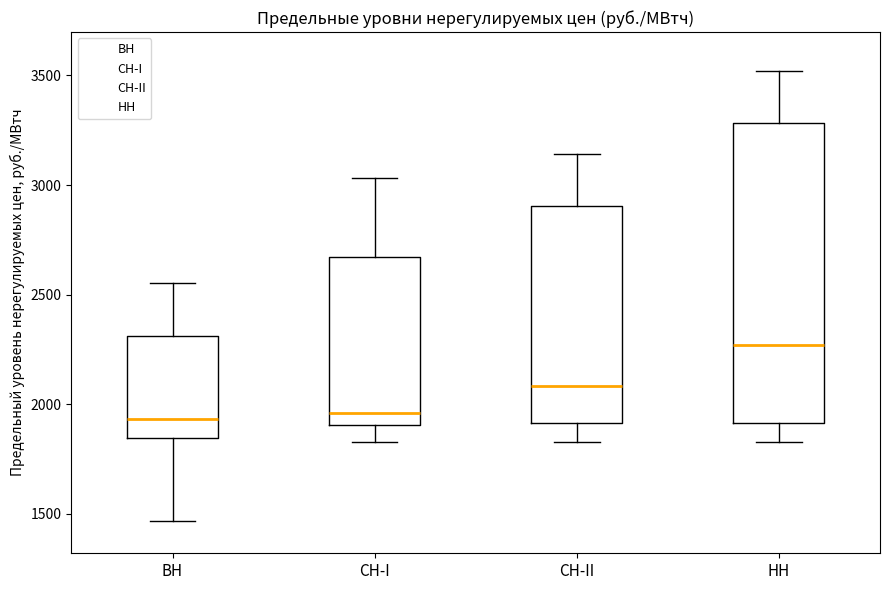

Reading left to right, read every box against the y-axis: the position of its median line, the range the box covers, and the ends of its whiskers. The values are not printed on the chart, so give them approximately, as read against the axis.

ВН: median 1950, box 1850 to 2300, whiskers 1450 to 2550
СН-I: median 1950, box 1900 to 2650, whiskers 1850 to 3050
СН-II: median 2100, box 1900 to 2900, whiskers 1850 to 3150
НН: median 2250, box 1900 to 3300, whiskers 1850 to 3500